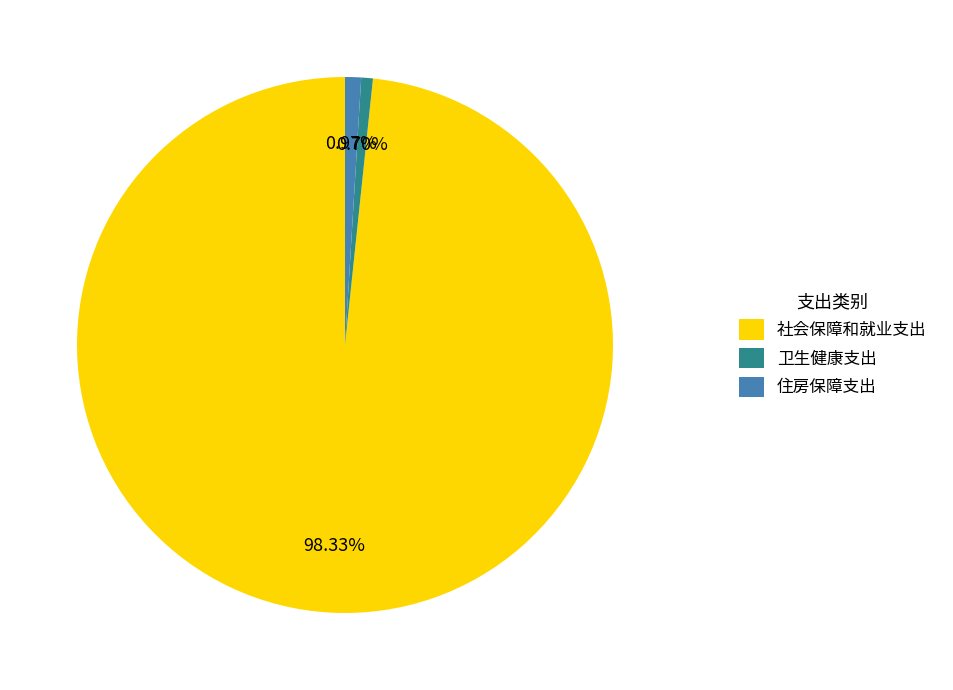

What is the ratio of the value at 社会保障和就业支出 to the value at 卫生健康支出?

140.4